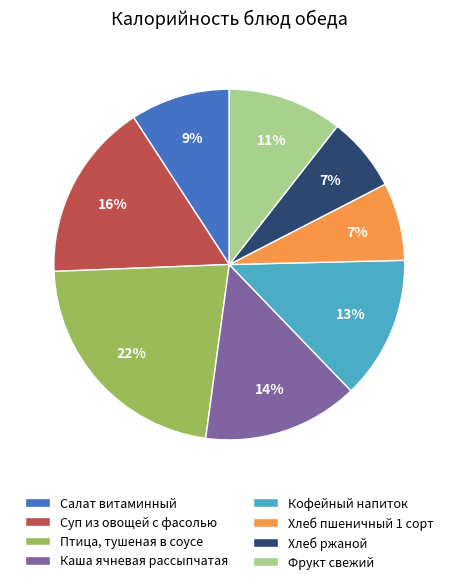

To the nearest percent, what is the difference between the largest and smallest slice percentages?

15%